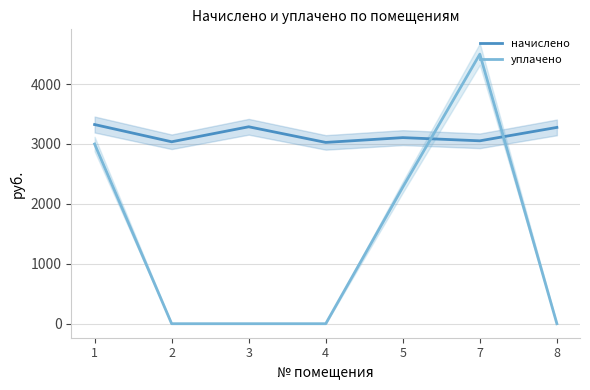

What is the value of the начислено point at the 4th from the left?

3026.3